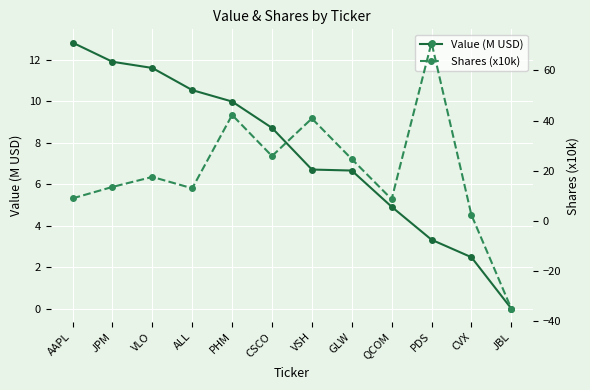

Reading left to right, extract all data points from this chart.

Value (M USD): 12.8	11.9	11.6	10.5	10.0	8.7	6.7	6.7	4.9	3.3	2.5	0.0
Shares (x10k): 8.9	13.5	17.5	12.9	42.2	25.8	40.8	24.6	8.6	71.1	2.3	-35.1